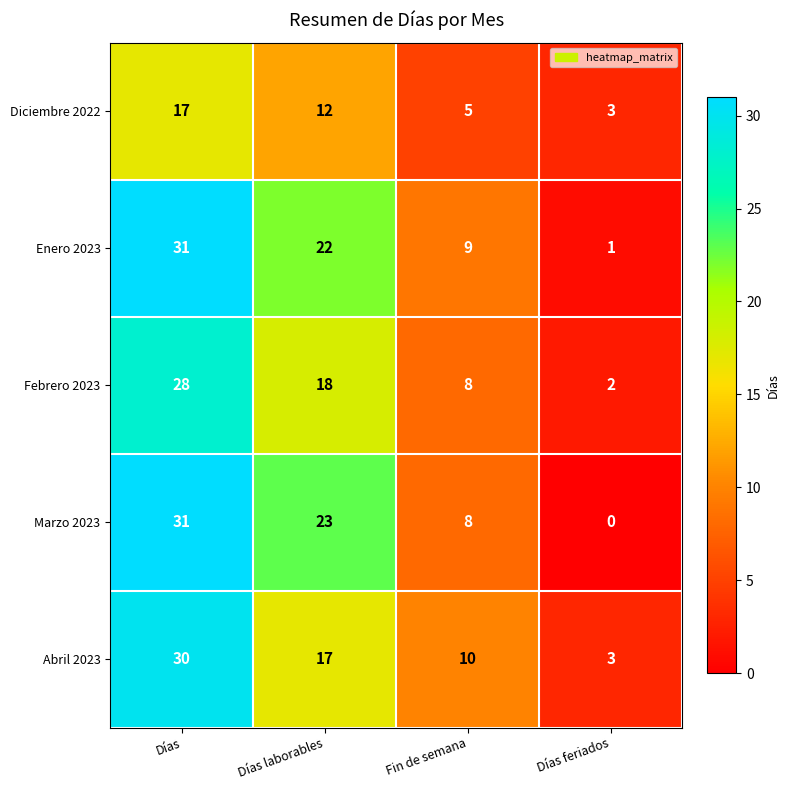

Which series changed the most between Días and Días laborables?

Abril 2023